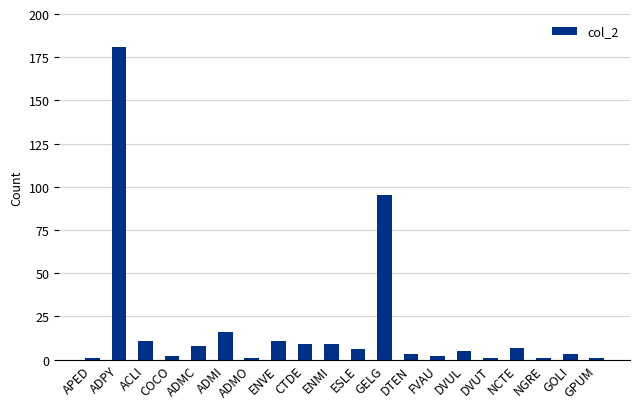

What is the ratio of the value at CTDE to the value at ESLE?

1.5